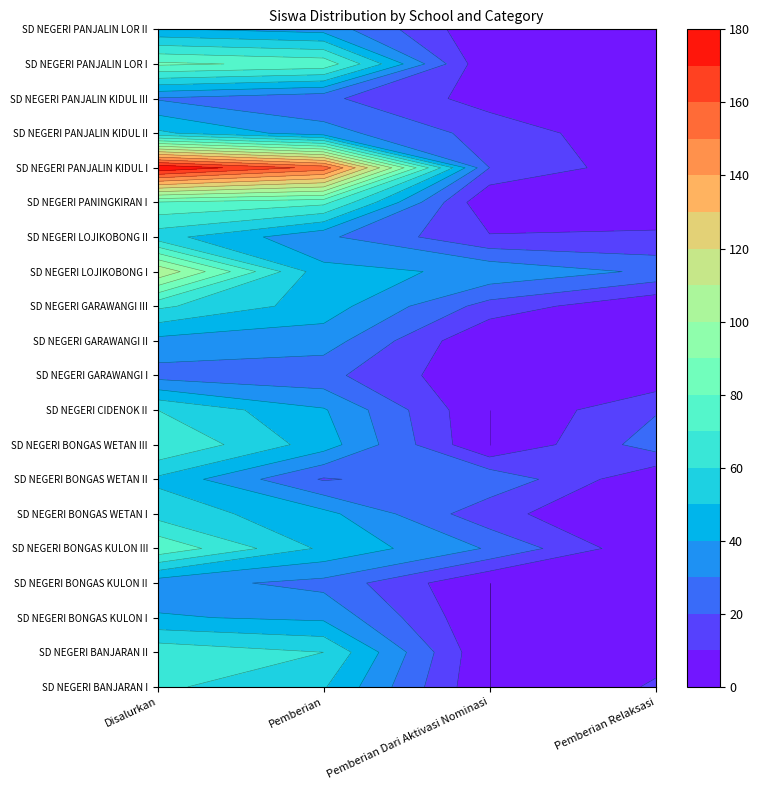

At how many categories does at least one series exceed 156?

1